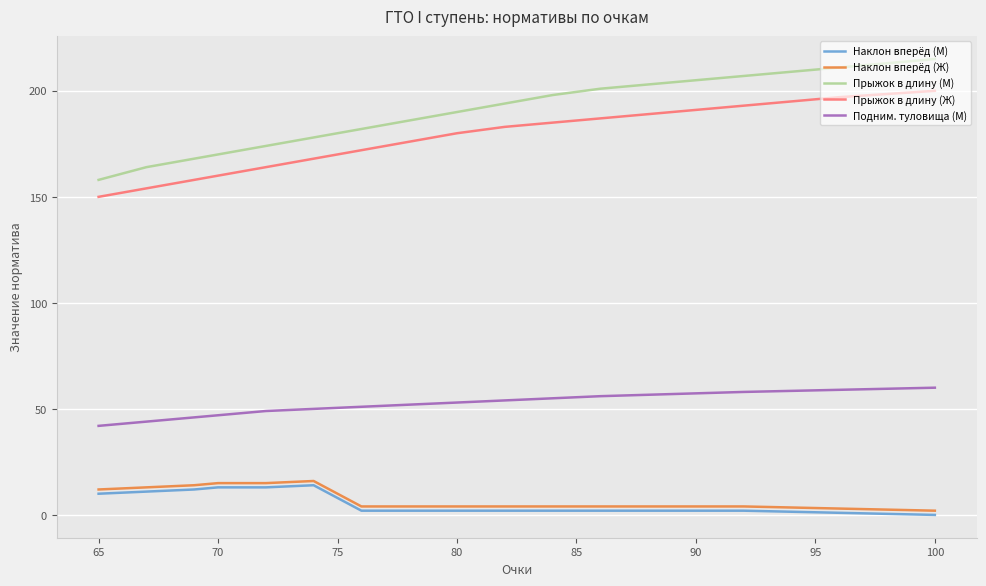

True or false: Прыжок в длину (М) has a value of 307 at 100.

False